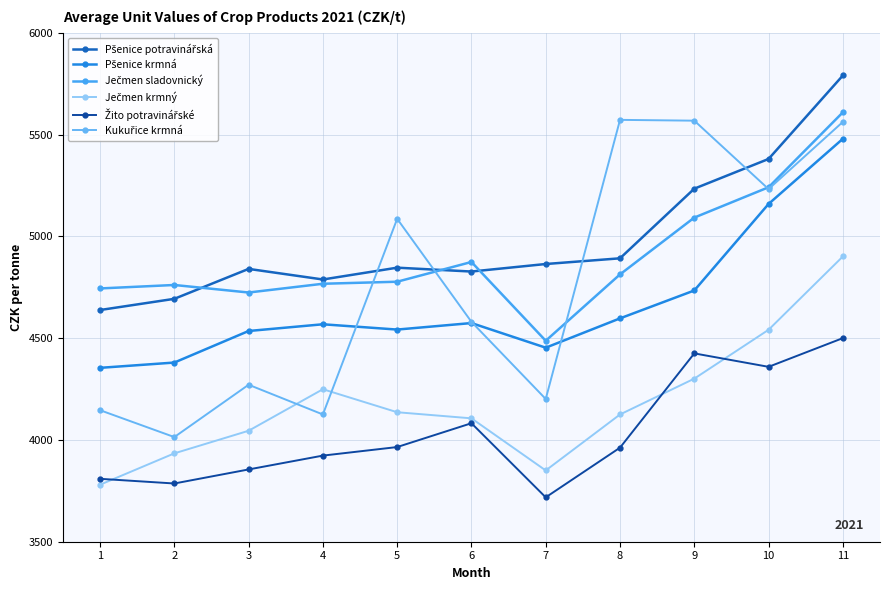

Is it true that Ječmen sladovnický equals 3286 at 9?

False